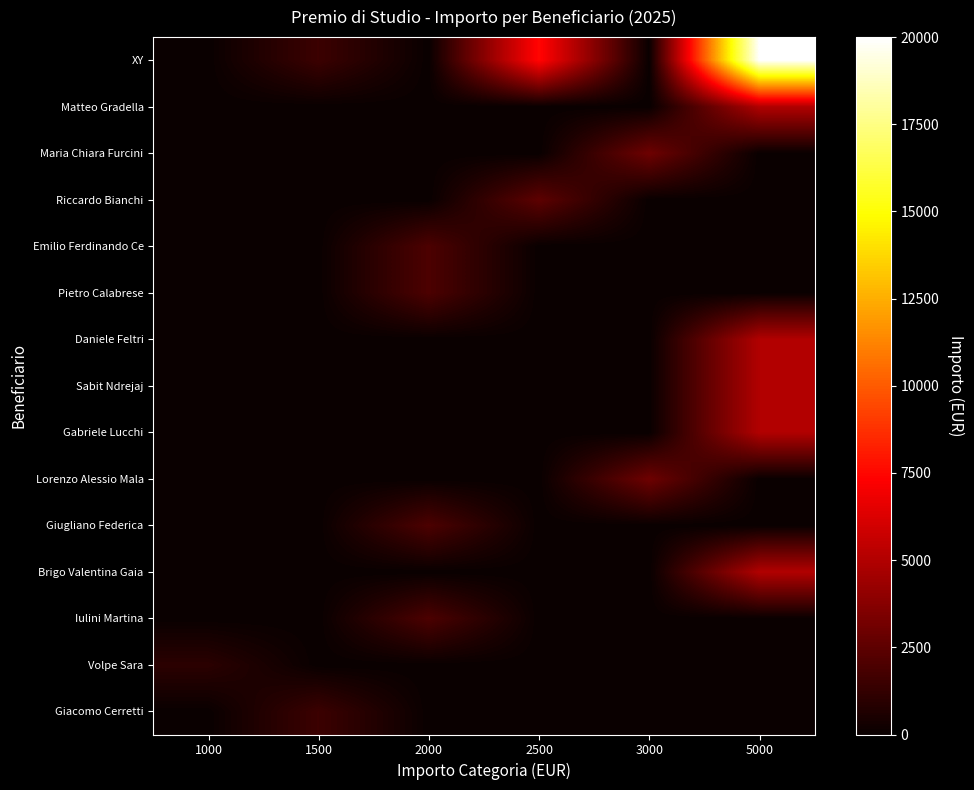

Reading left to right, what are all the values shown in this chart?

XY: 1000=0	1500=1500	2000=0	2500=7500	3000=0	5000=20000
Matteo Gradella: 1000=0	1500=0	2000=0	2500=0	3000=0	5000=5000
Maria Chiara Furcini: 1000=0	1500=0	2000=0	2500=0	3000=3000	5000=0
Riccardo Bianchi: 1000=0	1500=0	2000=0	2500=2500	3000=0	5000=0
Emilio Ferdinando Ce: 1000=0	1500=0	2000=2000	2500=0	3000=0	5000=0
Pietro Calabrese: 1000=0	1500=0	2000=2000	2500=0	3000=0	5000=0
Daniele Feltri: 1000=0	1500=0	2000=0	2500=0	3000=0	5000=5000
Sabit Ndrejaj: 1000=0	1500=0	2000=0	2500=0	3000=0	5000=5000
Gabriele Lucchi: 1000=0	1500=0	2000=0	2500=0	3000=0	5000=5000
Lorenzo Alessio Mala: 1000=0	1500=0	2000=0	2500=0	3000=3000	5000=0
Giugliano Federica: 1000=0	1500=0	2000=2000	2500=0	3000=0	5000=0
Brigo Valentina Gaia: 1000=0	1500=0	2000=0	2500=0	3000=0	5000=5000
Iulini Martina: 1000=0	1500=0	2000=2000	2500=0	3000=0	5000=0
Volpe Sara: 1000=1000	1500=0	2000=0	2500=0	3000=0	5000=0
Giacomo Cerretti: 1000=0	1500=1500	2000=0	2500=0	3000=0	5000=0